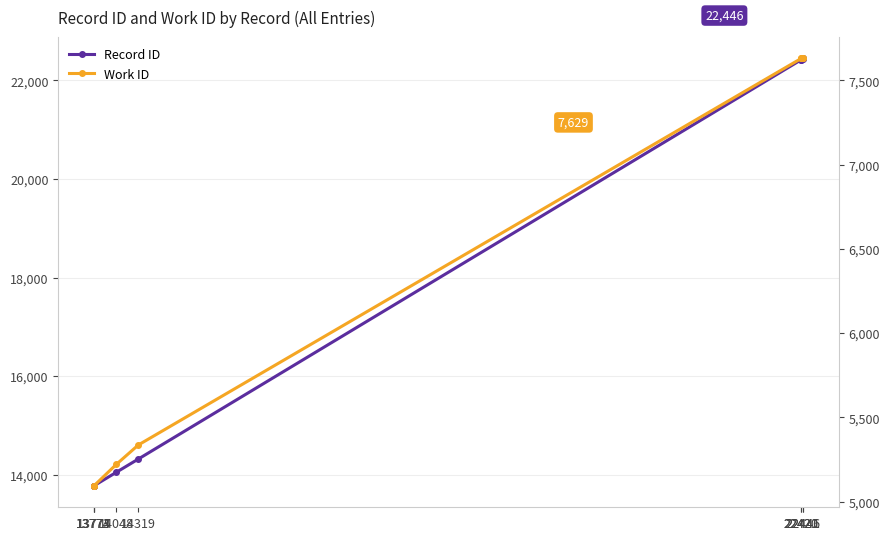

Is the value of Work ID at 14048 greater than the value of Record ID at 14319?

No